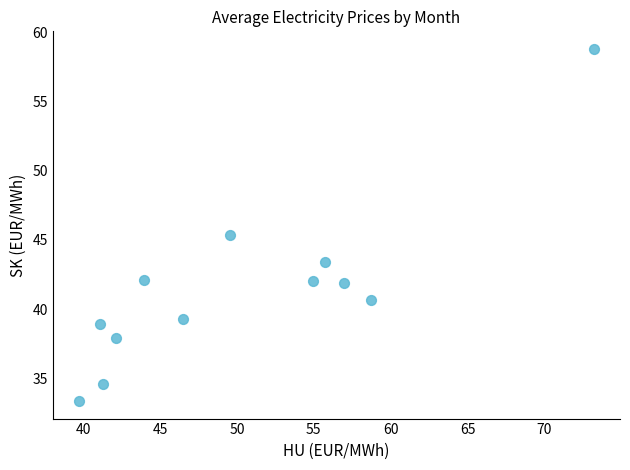

What Y value in the scatter plot is closest to 46?

45.3